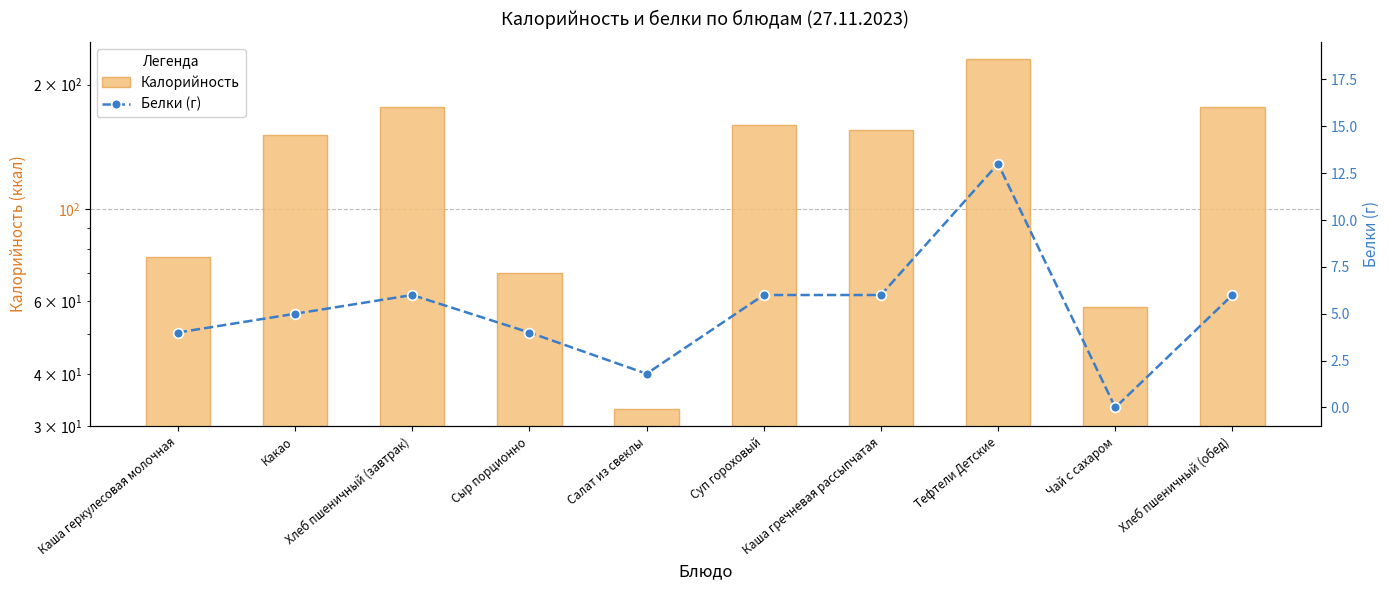

What is the highest value of the Белки (г) series?

13.0